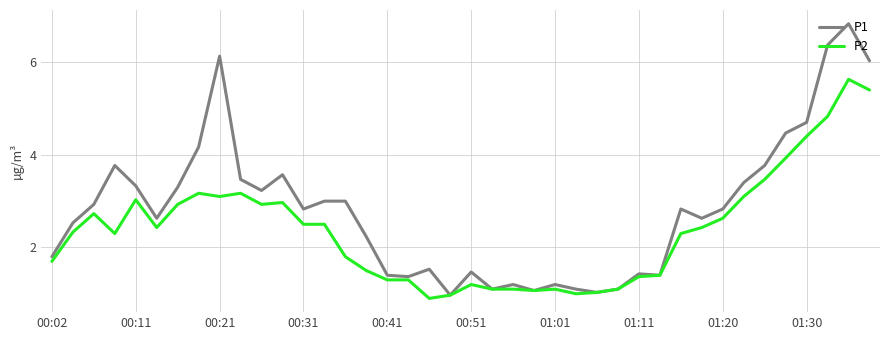

What is the minimum value for P2?

0.9